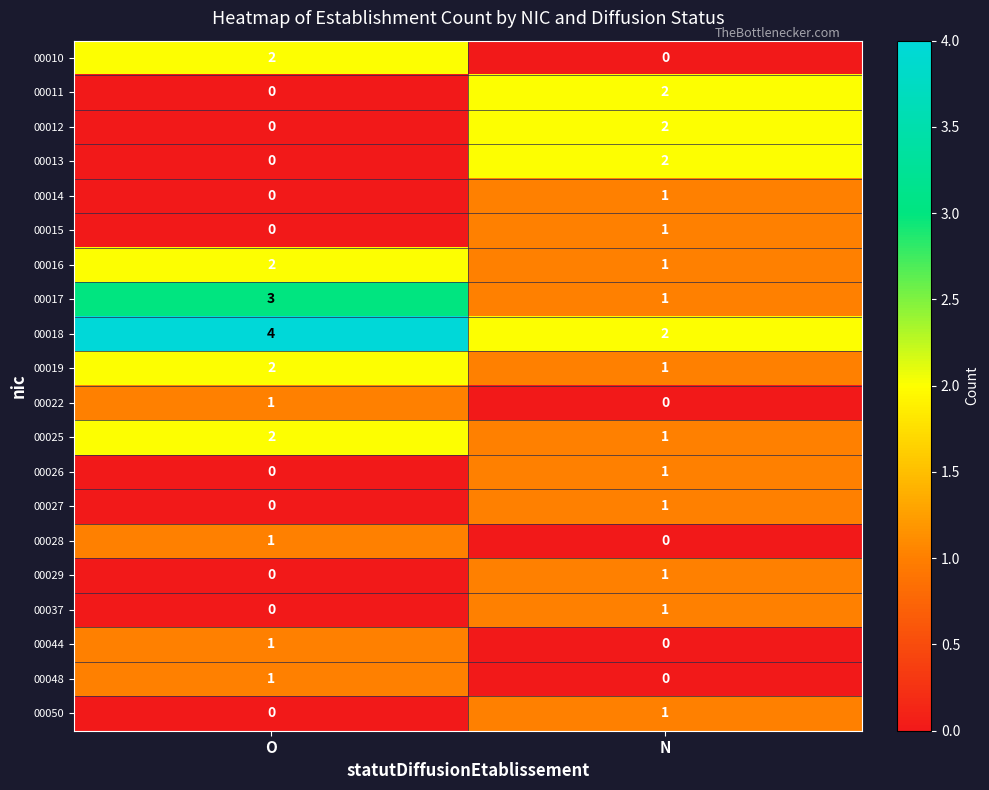

Is the value of 00018 at O greater than the value of 00029 at O?

Yes